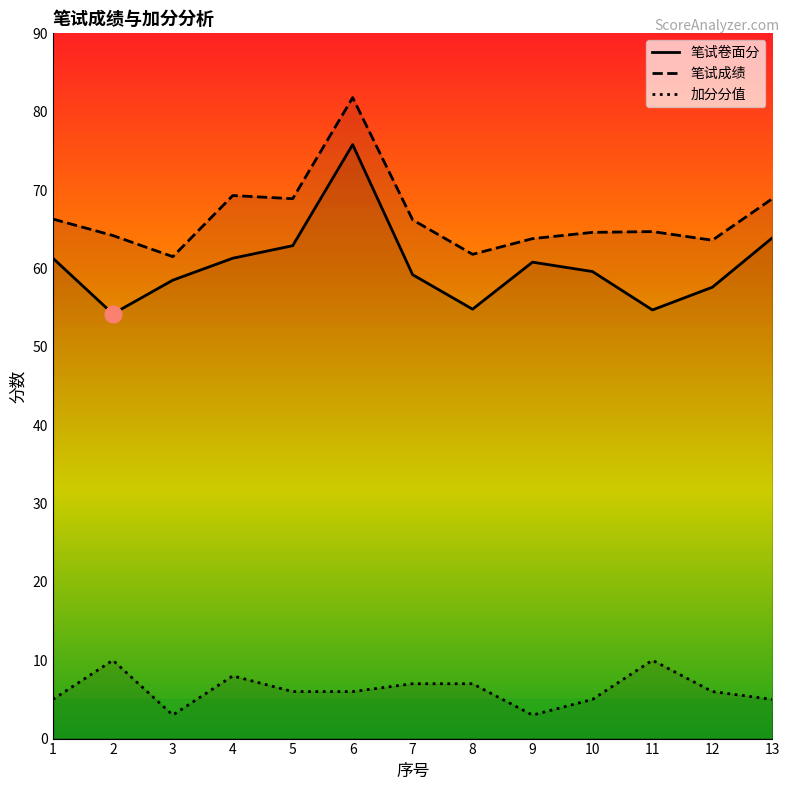

Reading right to left, extract all data points from this chart.

笔试卷面分: 63.9	57.6	54.7	59.6	60.8	54.8	59.2	75.8	62.9	61.3	58.5	54.2	61.3
笔试成绩: 68.9	63.6	64.7	64.6	63.8	61.8	66.2	81.8	68.9	69.3	61.5	64.2	66.3
加分分值: 5.0	6.0	10.0	5.0	3.0	7.0	7.0	6.0	6.0	8.0	3.0	10.0	5.0